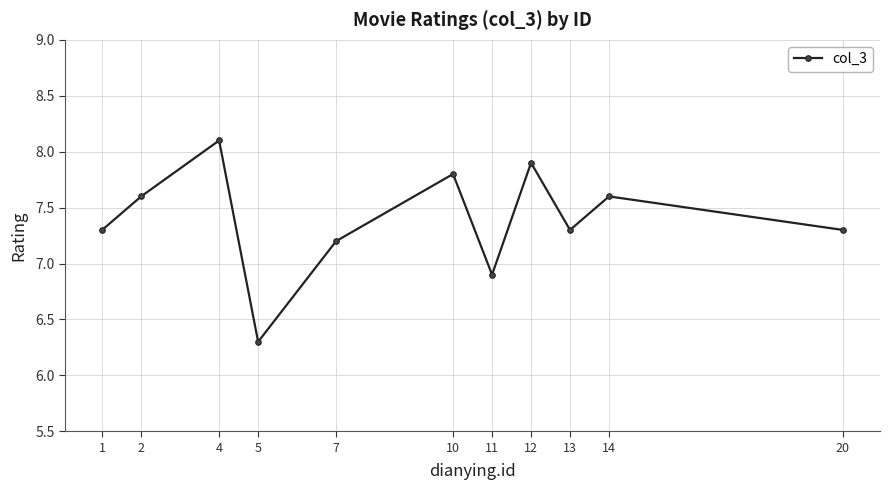

What is the average value?

7.4